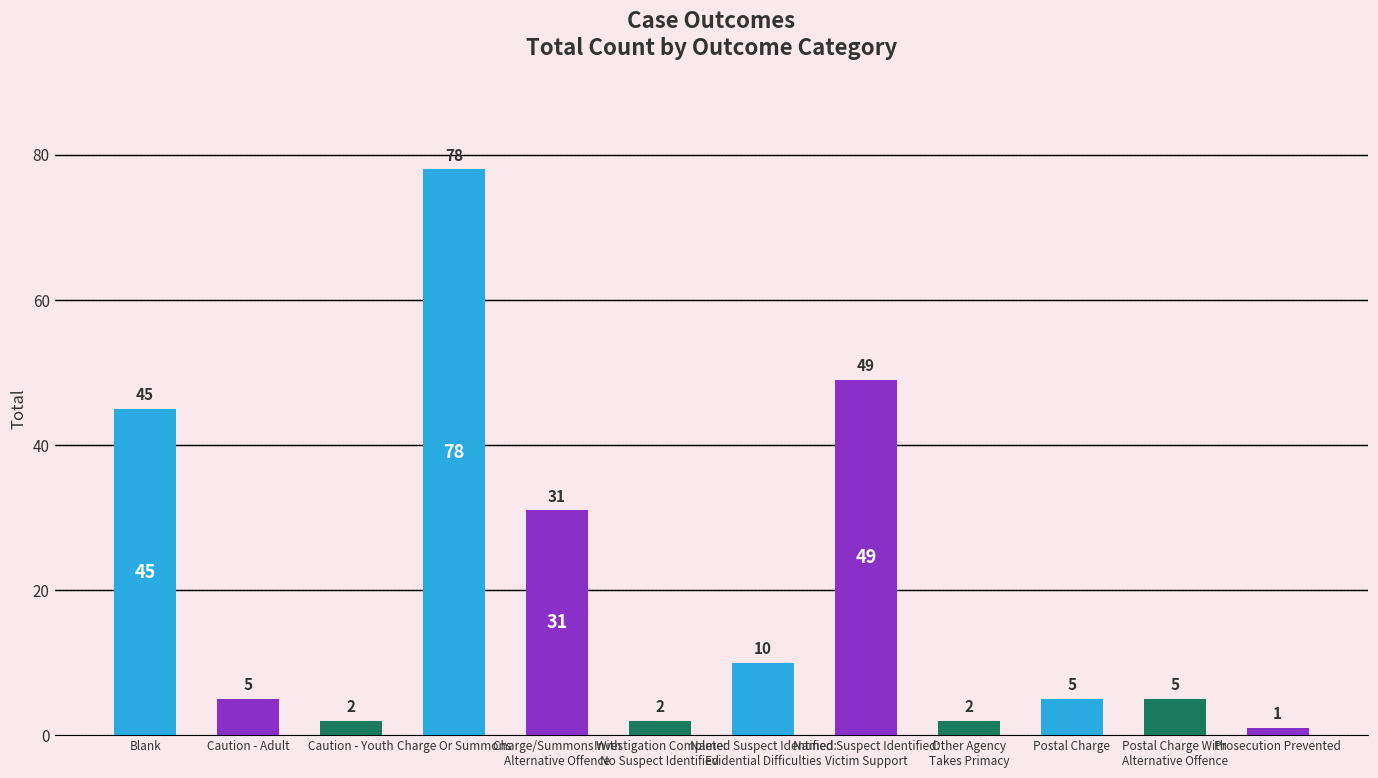

Which label corresponds to the smallest value in the chart?

Prosecution Prevented